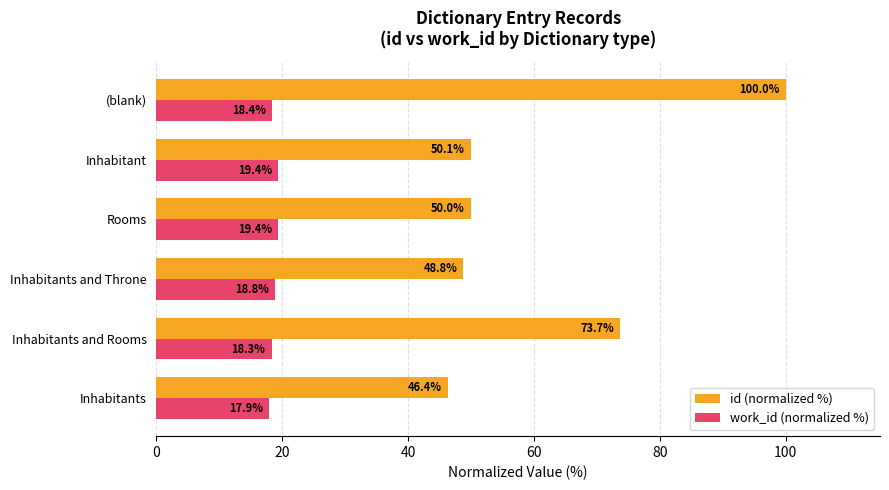

What is the average value of the work_id (normalized %) series?

18.7